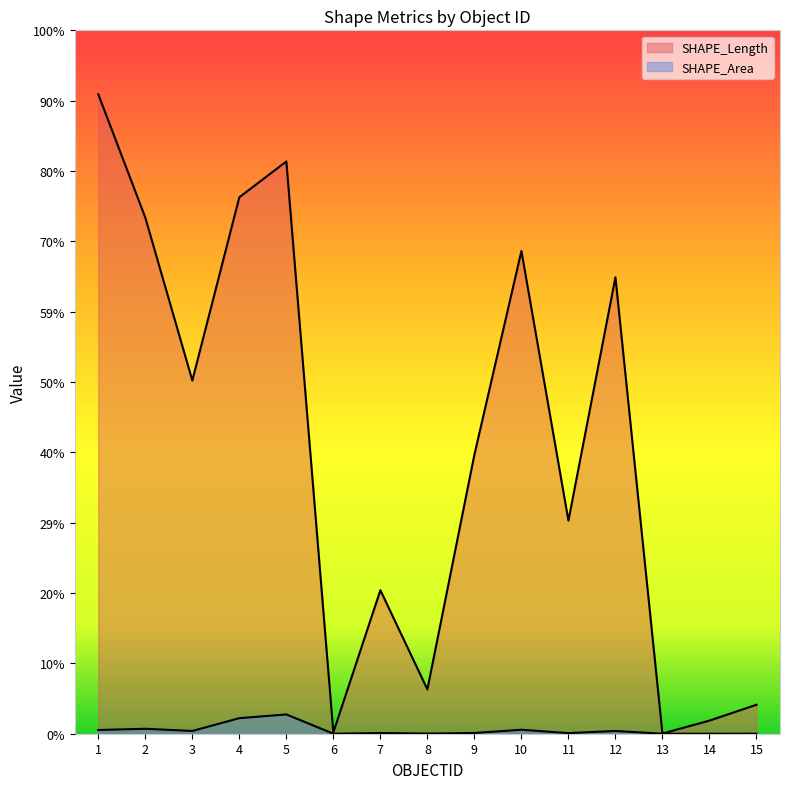

Rank the series by their maximum value, from highest to lowest.

SHAPE_Length, SHAPE_Area